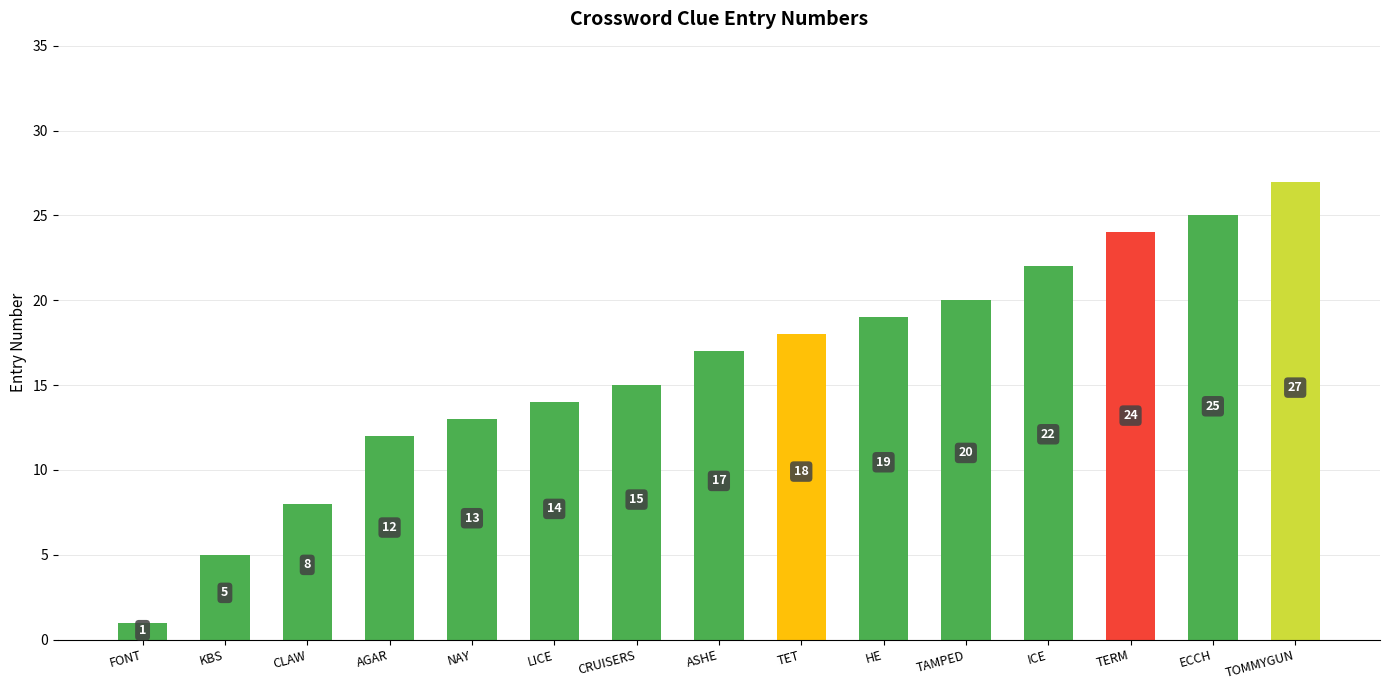

Rank the categories by value from highest to lowest.

TOMMYGUN, ECCH, TERM, ICE, TAMPED, HE, TET, ASHE, CRUISERS, LICE, NAY, AGAR, CLAW, KBS, FONT